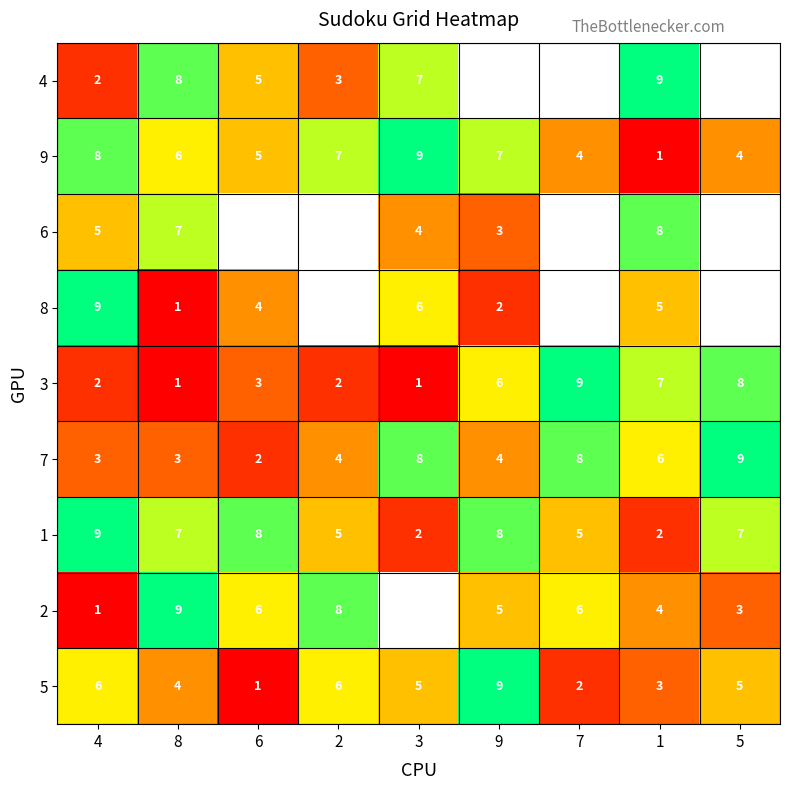

Is it true that 9 equals 7 at 9?

True